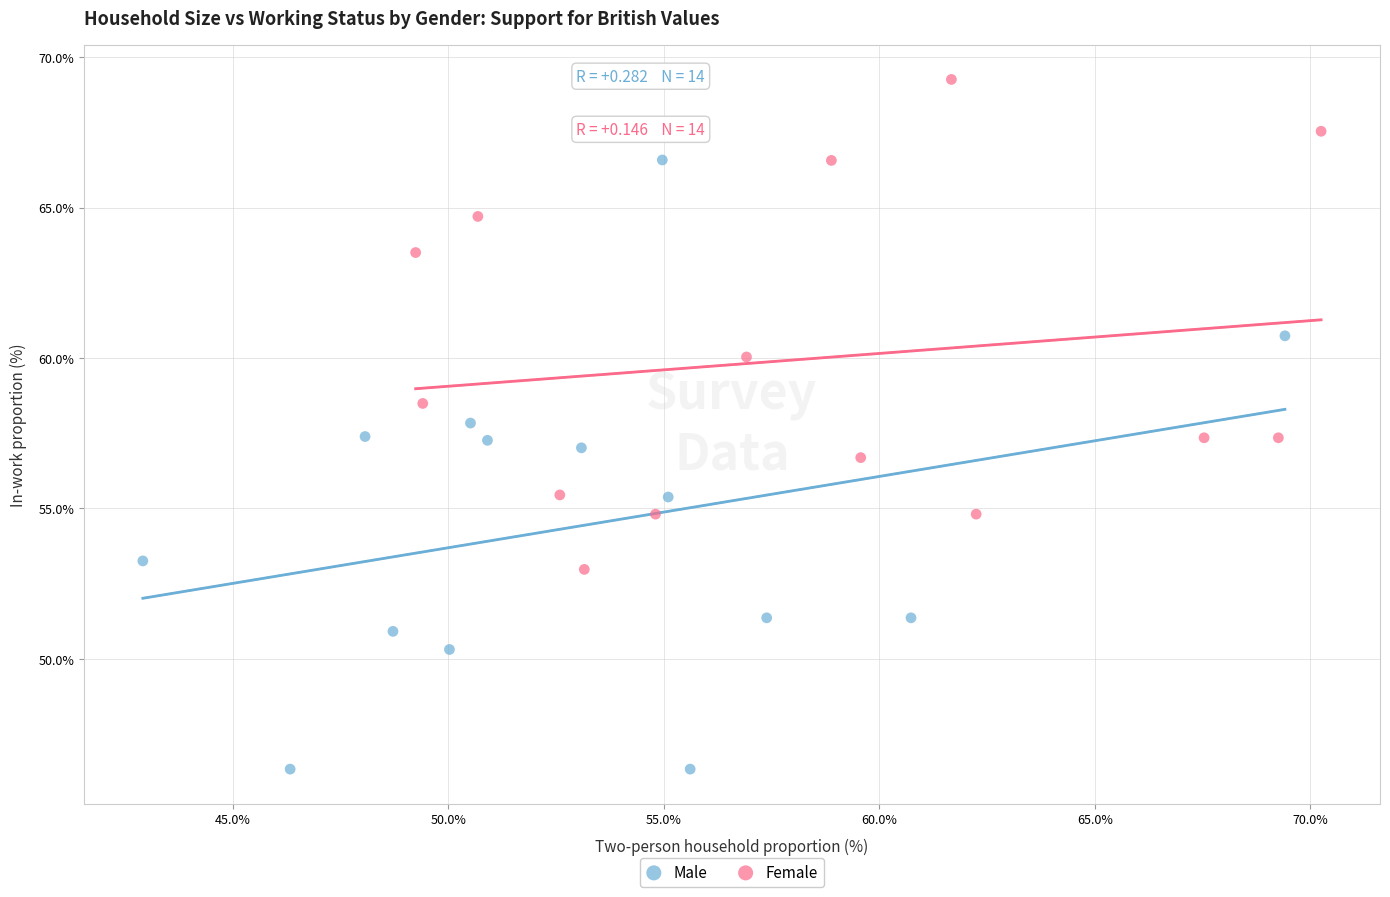

Which series contains the lowest Y value?

Male